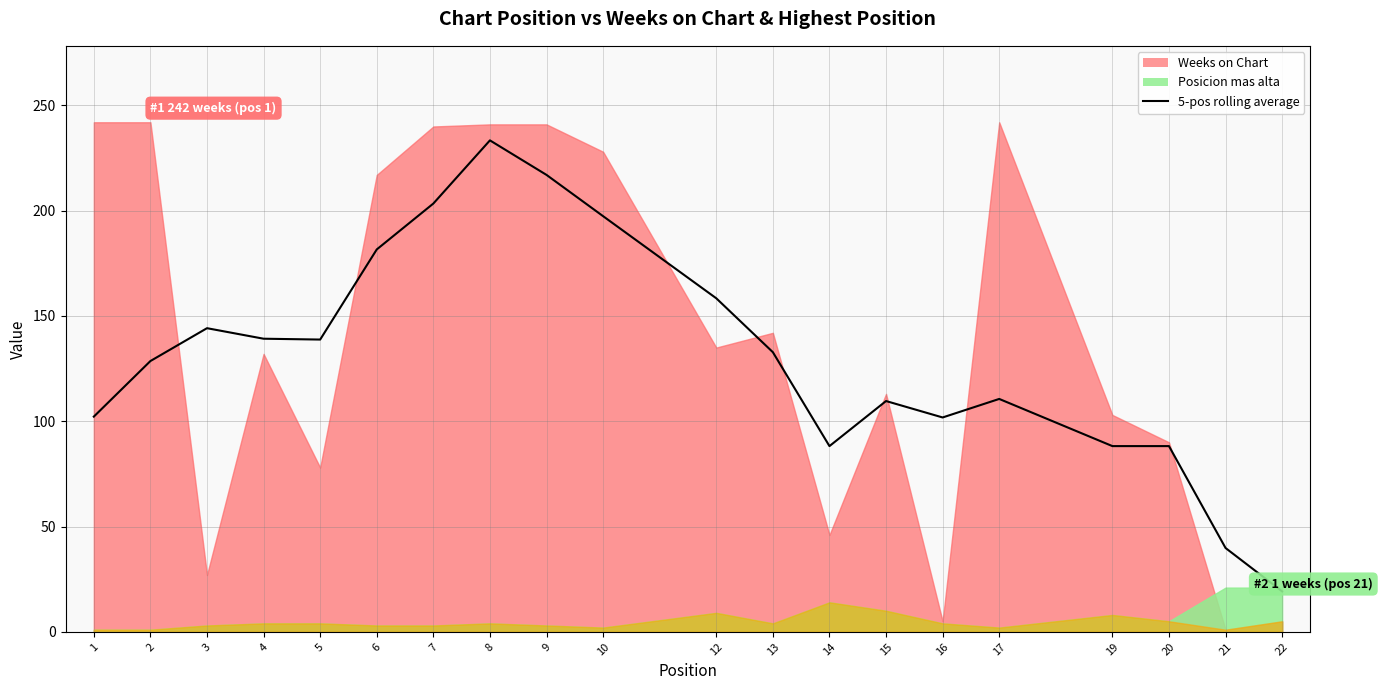

Count the number of values greater than 132.

10